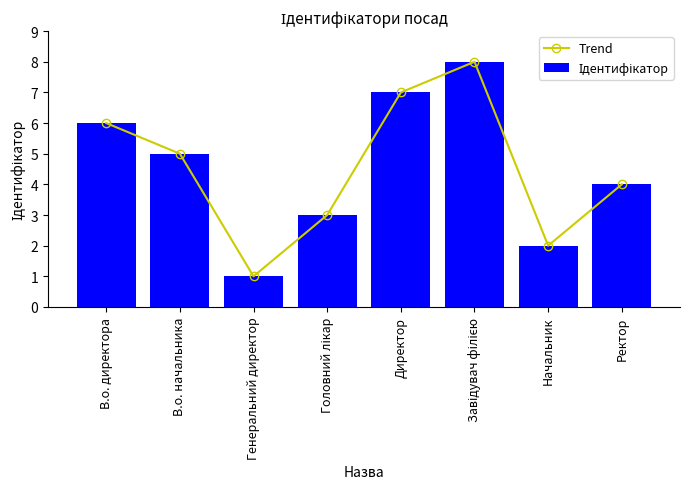

What are all the series names shown in the legend?

Trend, Ідентифікатор